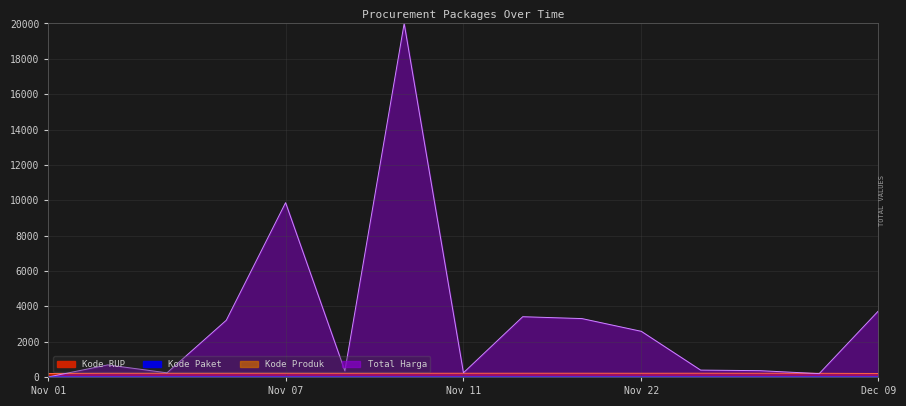

Which has a higher value, Dec 09 or Nov 11?

Dec 09